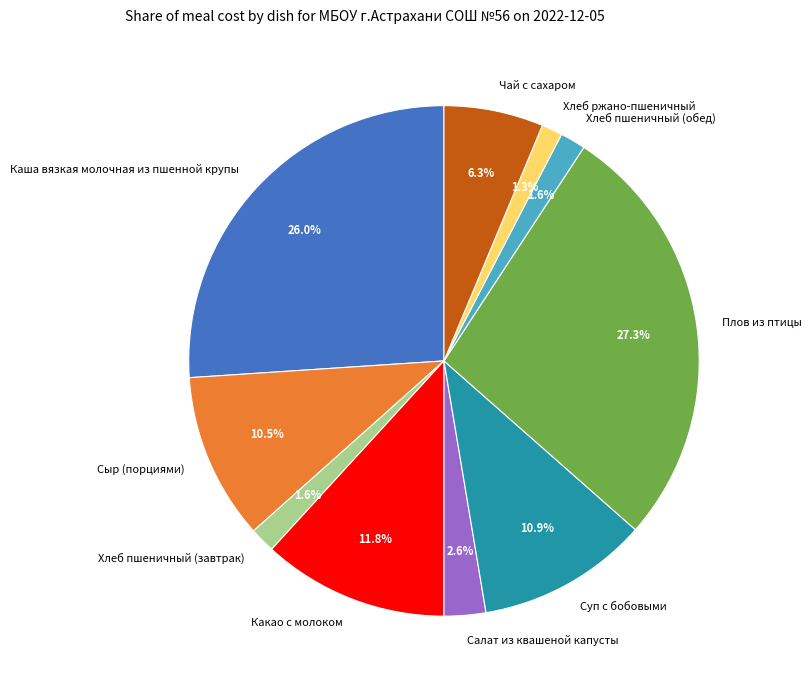

Does Чай с сахаром account for over 50% of the chart?

No